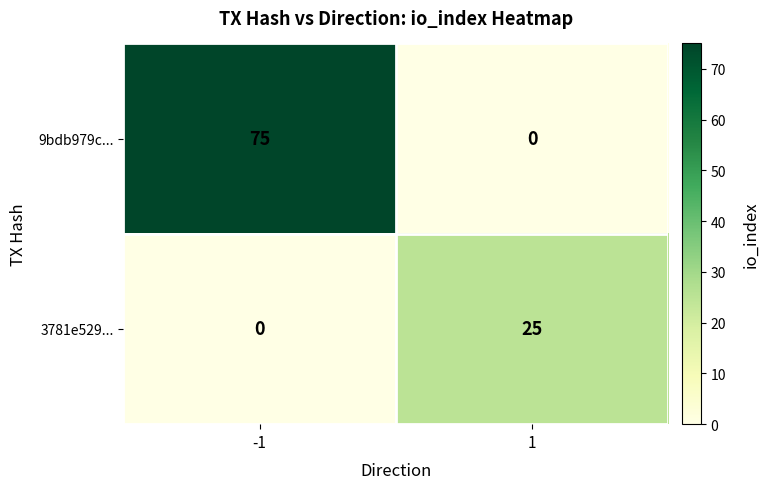

Reading left to right, list all the values displayed in this chart.

9bdb979c...: -1=75	1=0
3781e529...: -1=0	1=25